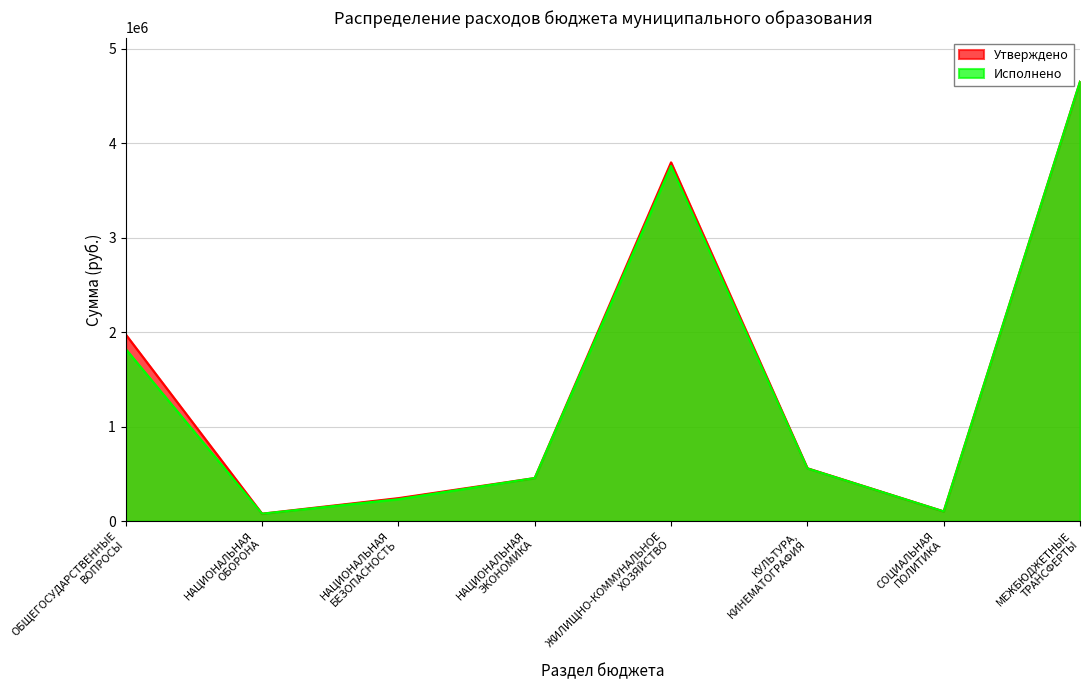

Rank the categories by Утверждено value from highest to lowest.

МЕЖБЮДЖЕТНЫЕ
ТРАНСФЕРТЫ, ЖИЛИЩНО-КОММУНАЛЬНОЕ
ХОЗЯЙСТВО, ОБЩЕГОСУДАРСТВЕННЫЕ
ВОПРОСЫ, КУЛЬТУРА,
КИНЕМАТОГРАФИЯ, НАЦИОНАЛЬНАЯ
ЭКОНОМИКА, НАЦИОНАЛЬНАЯ
БЕЗОПАСНОСТЬ, СОЦИАЛЬНАЯ
ПОЛИТИКА, НАЦИОНАЛЬНАЯ
ОБОРОНА